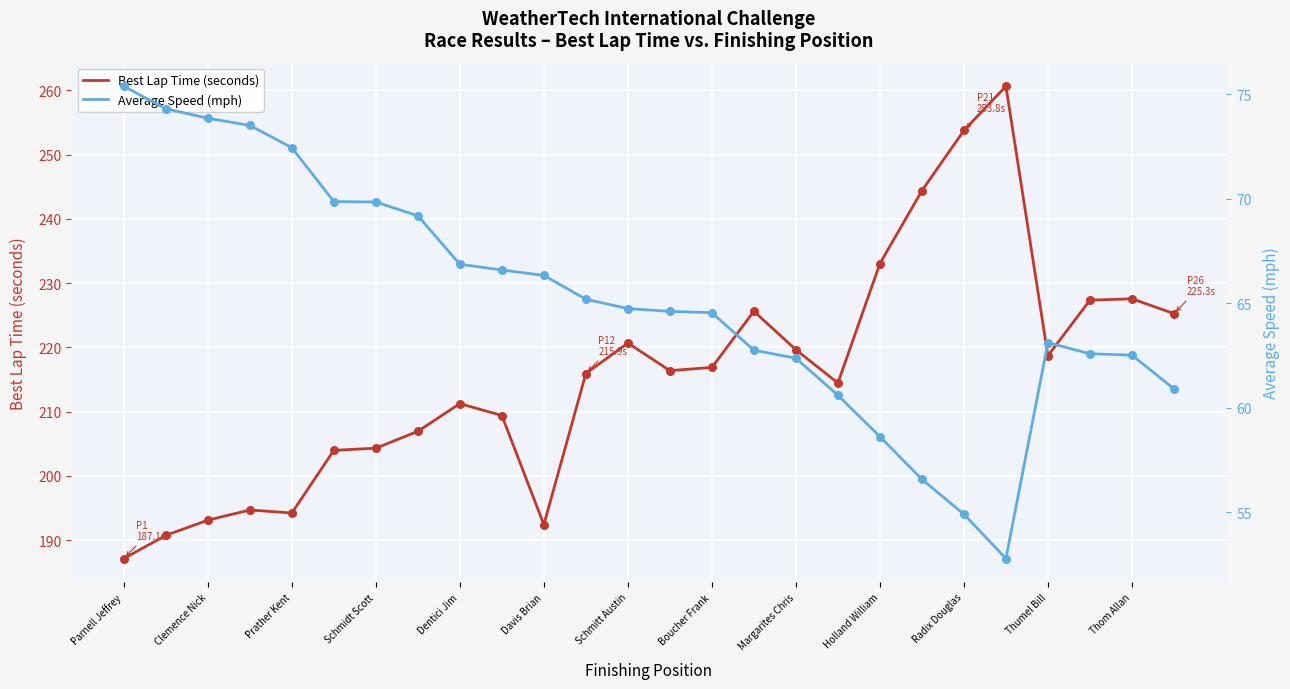

Which series has the widest spread of Y values?

Best Lap Time (seconds)